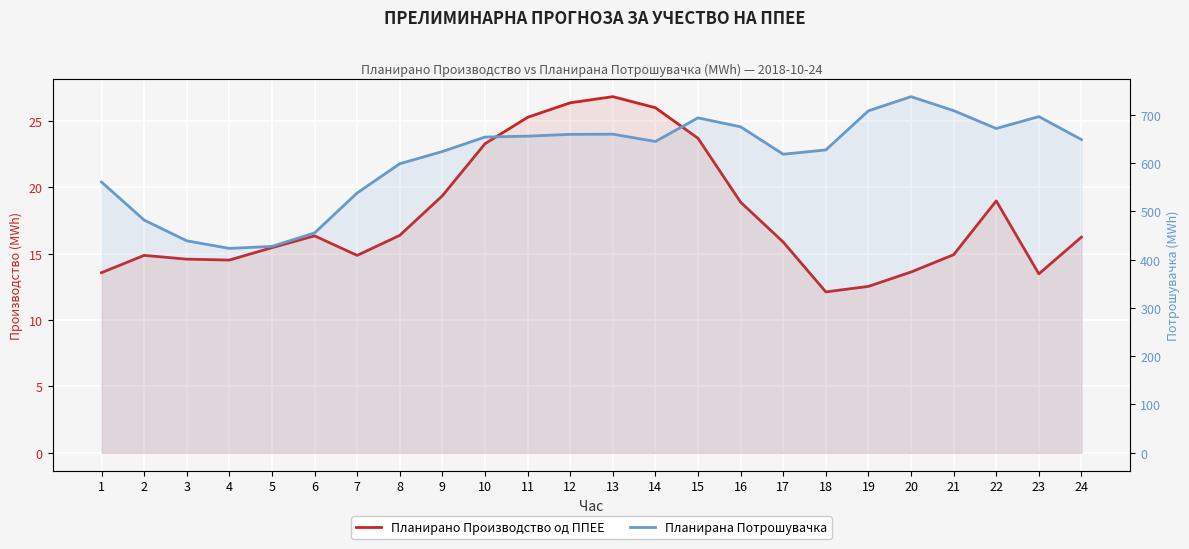

What is the total value across all series at 23?

709.6